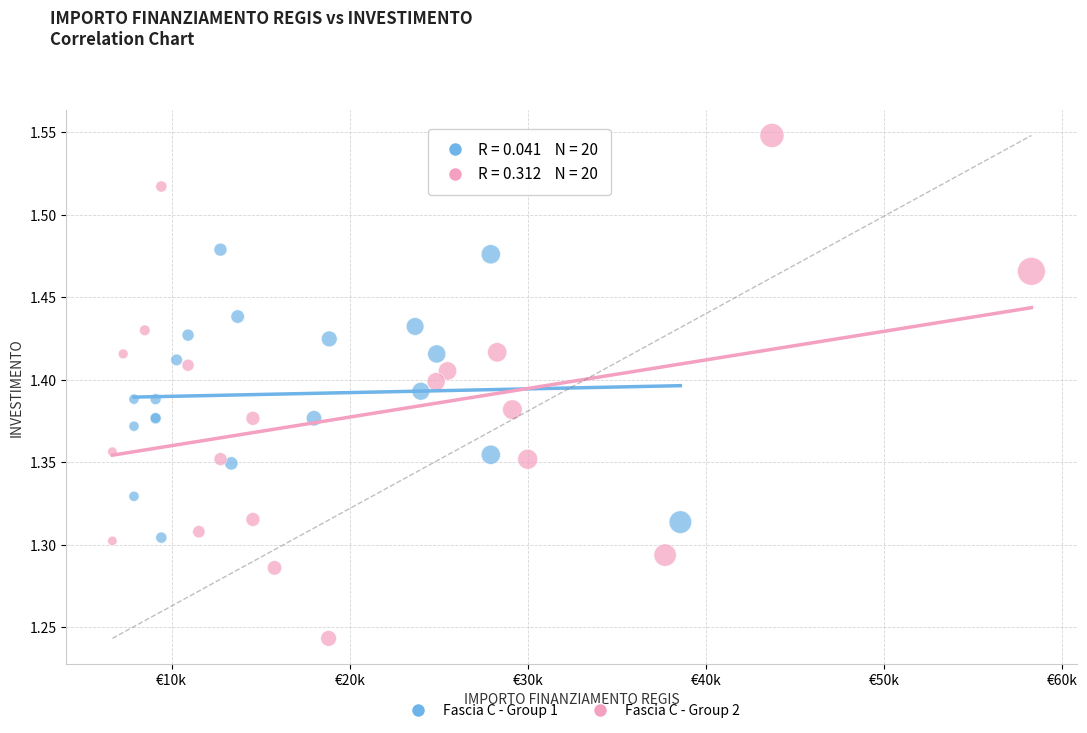

Which series has the widest spread of Y values?

Fascia C - Group 2